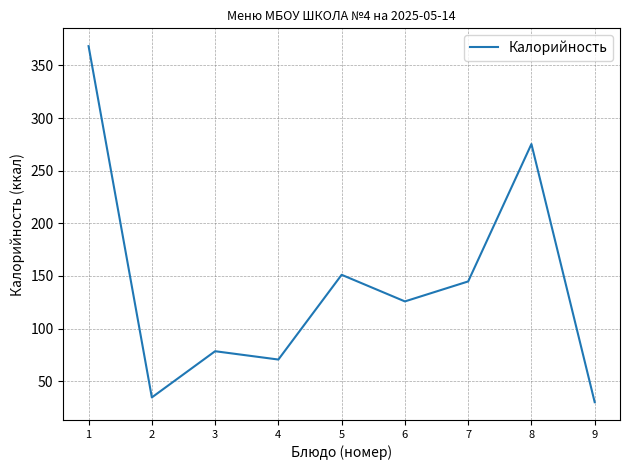

Where is the data nearest to the value 199?

5